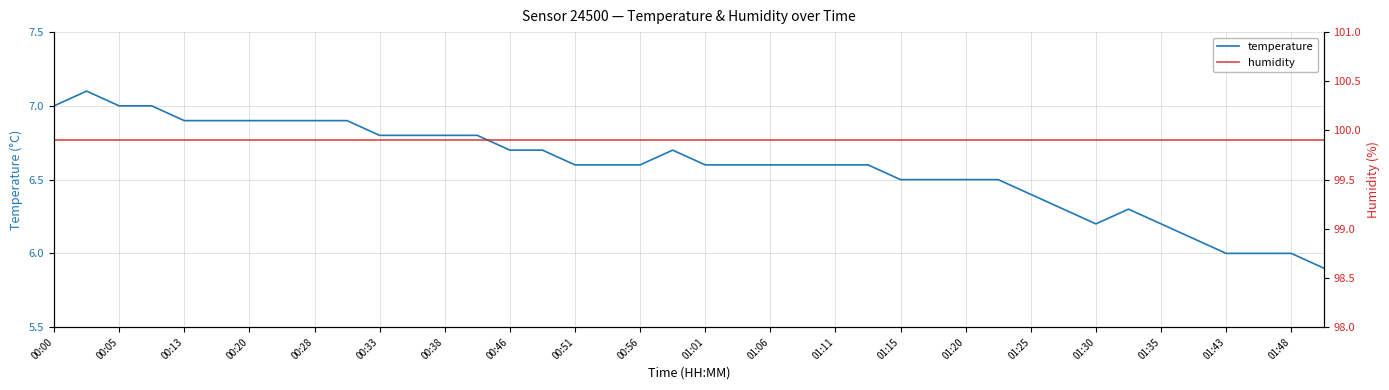

How many lines are shown in the chart?

2